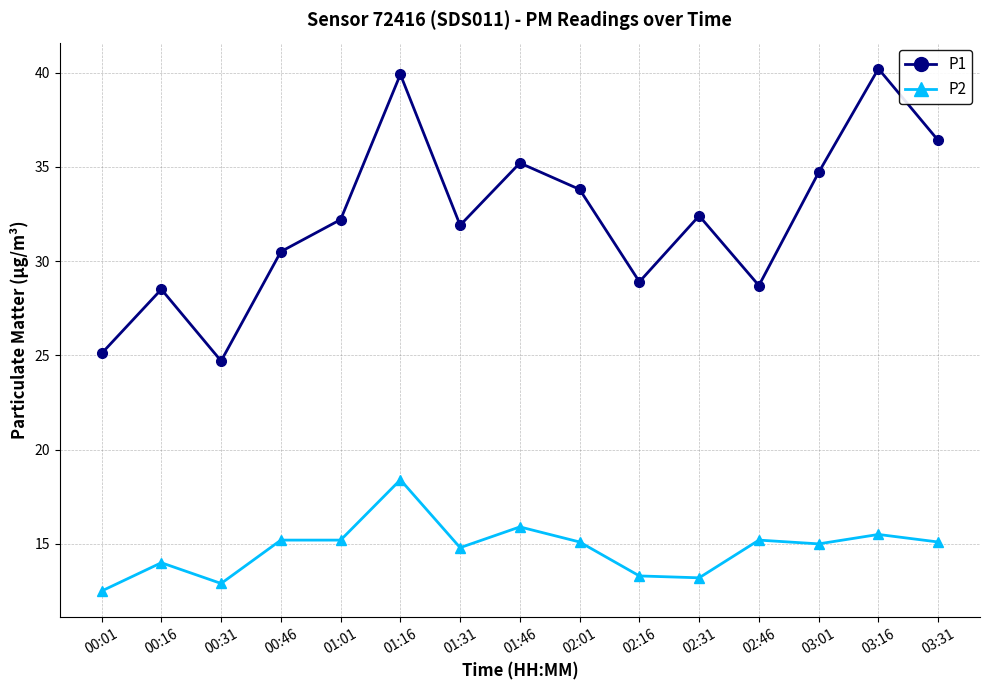

What position from the right is 01:31?

9